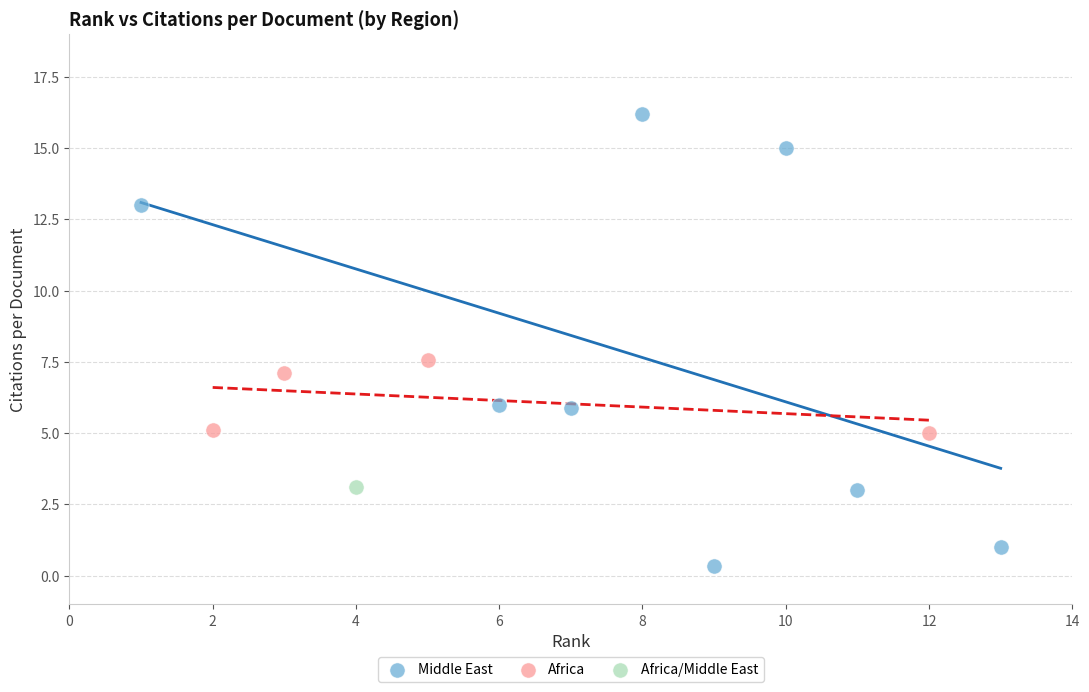

What are all the series names shown in the legend?

Middle East, Africa, Africa/Middle East